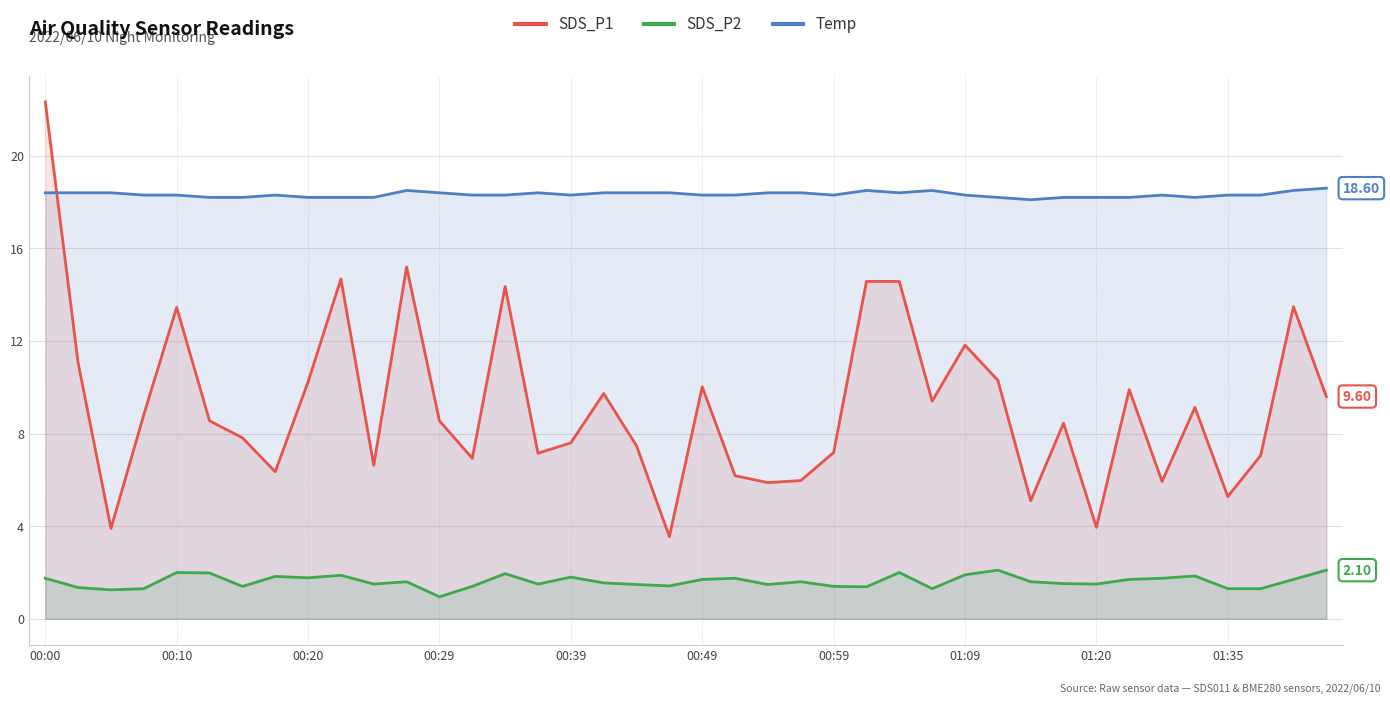

Rank the series by their average value, from lowest to highest.

SDS_P2, SDS_P1, Temp